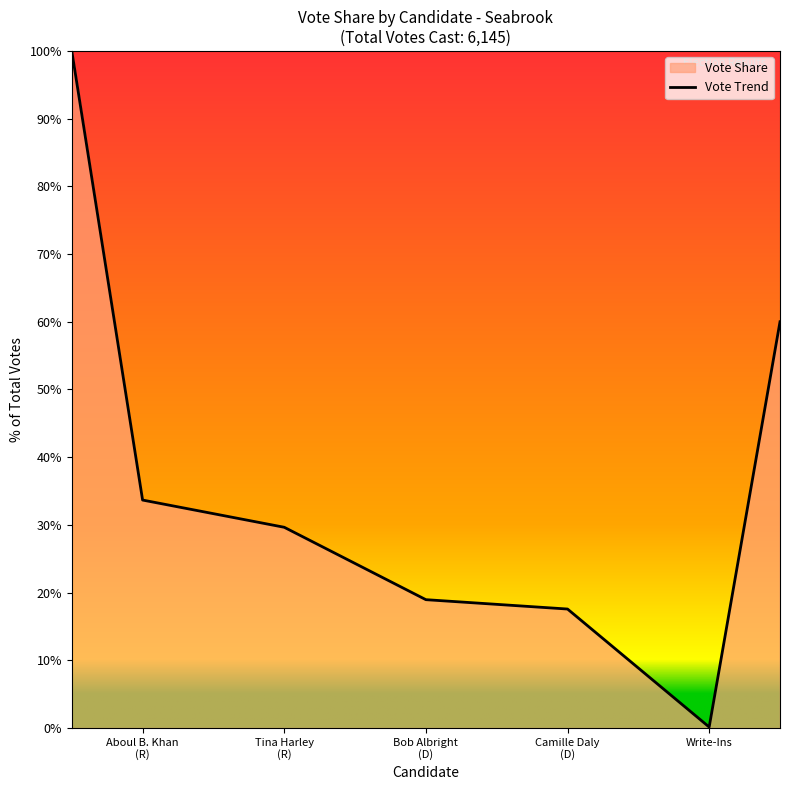

What is the greatest value displayed?

100.0